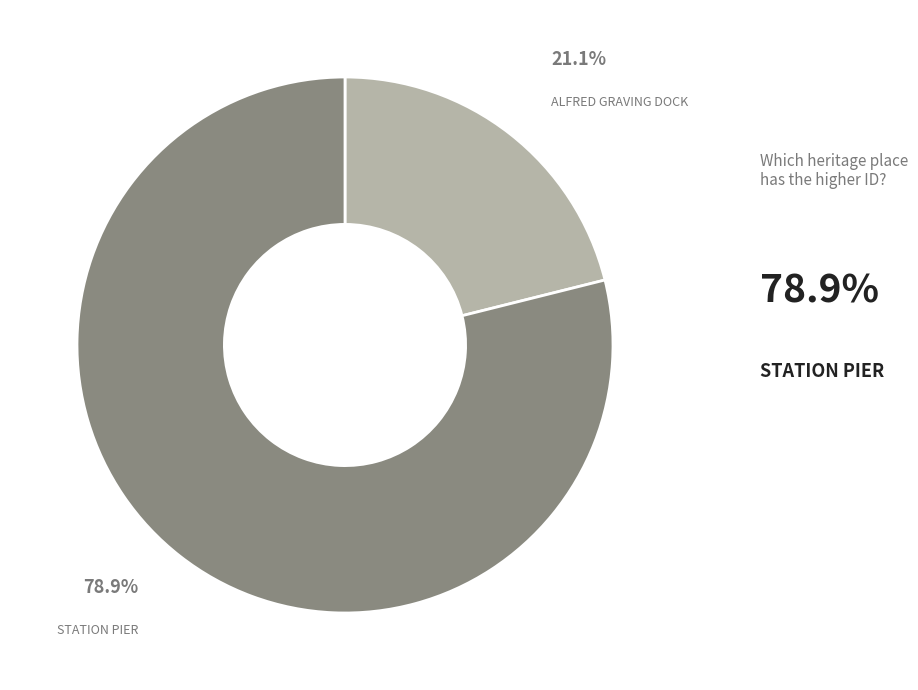

Count the number of slices in the pie.

2